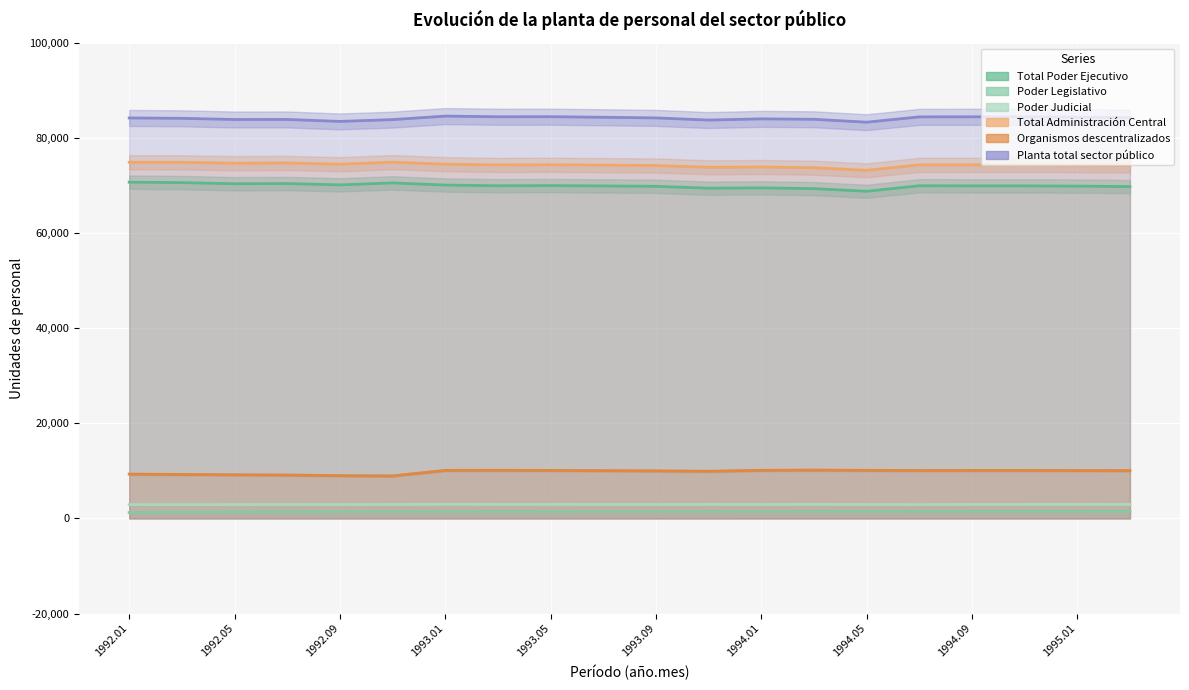

Which series has the largest total across all categories?

Planta total sector público